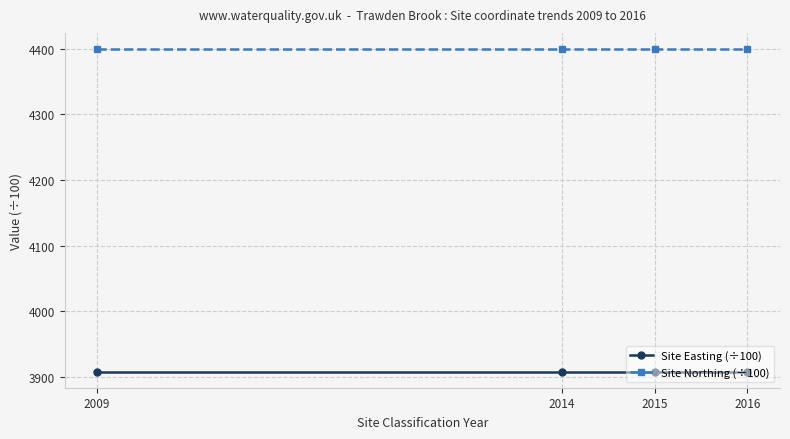

List the series in order of their overall mean, lowest first.

Site Easting (÷100), Site Northing (÷100)